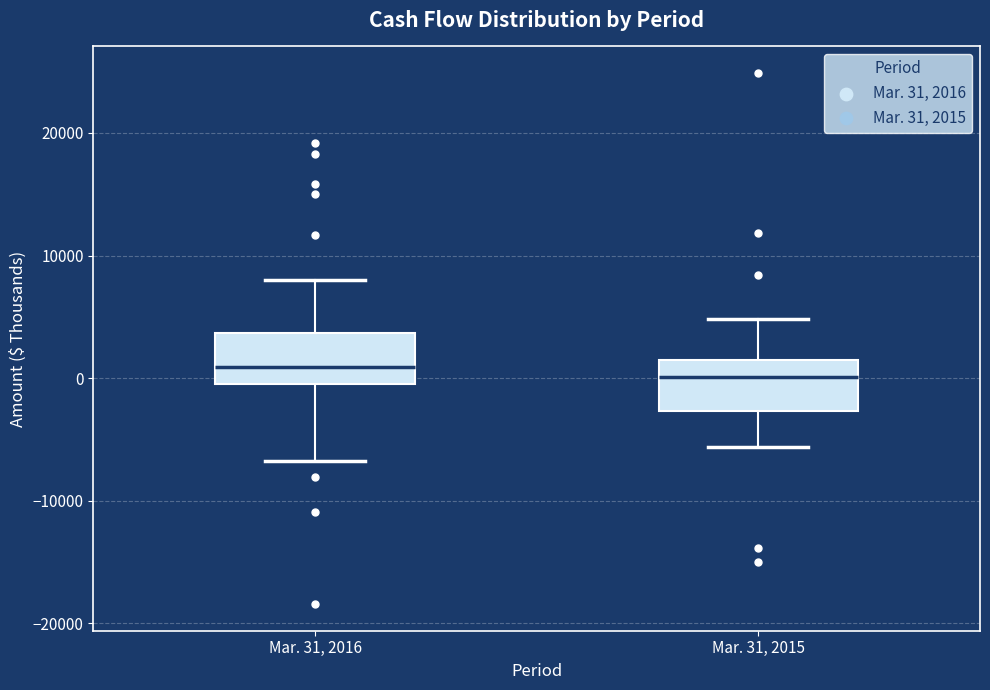

Where does the lower whisker of the box for Mar. 31, 2015 end on the y-axis? The values are not printed on the chart, so give them approximately, as read against the axis.

-6000